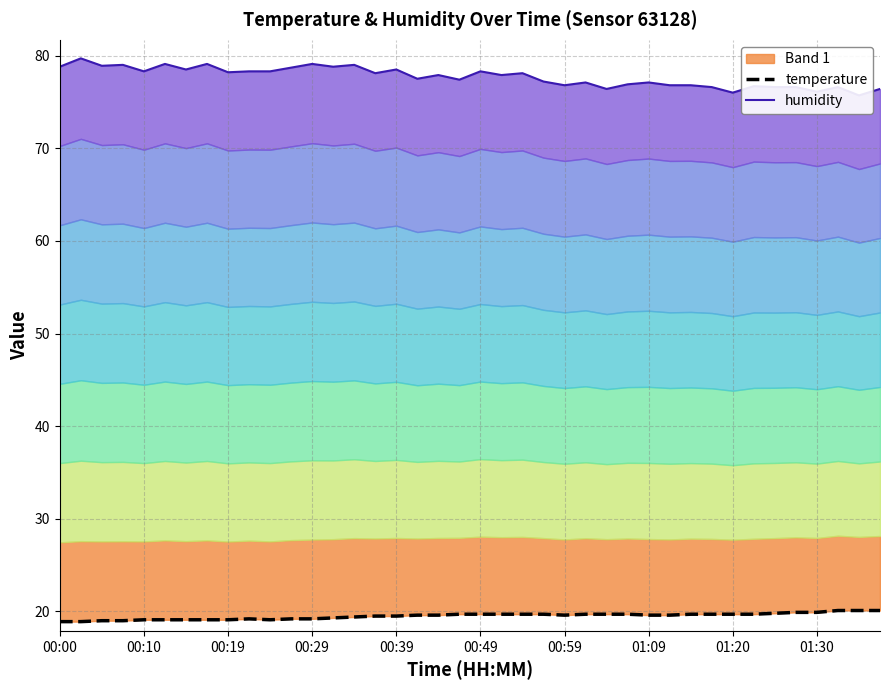

At which category does temperature reach its first local valley?

10